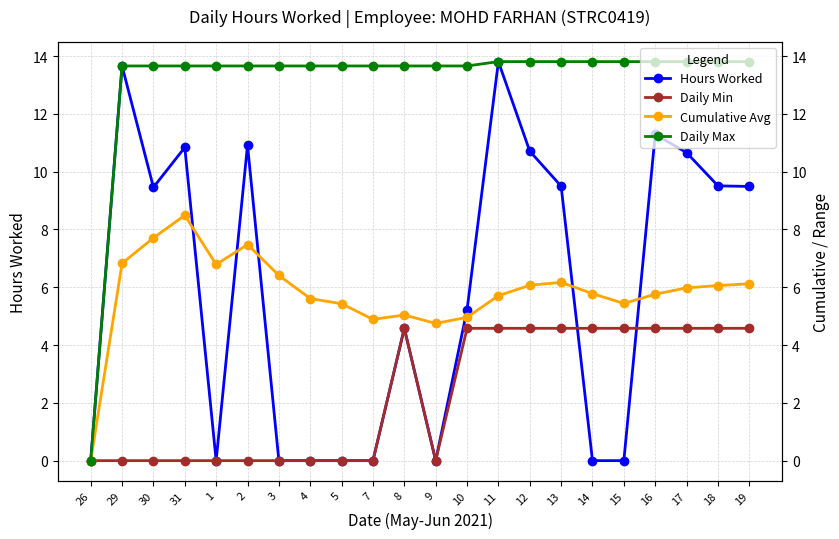

Between which two adjacent categories do Daily Min and Hours Worked first intersect?

13 and 14